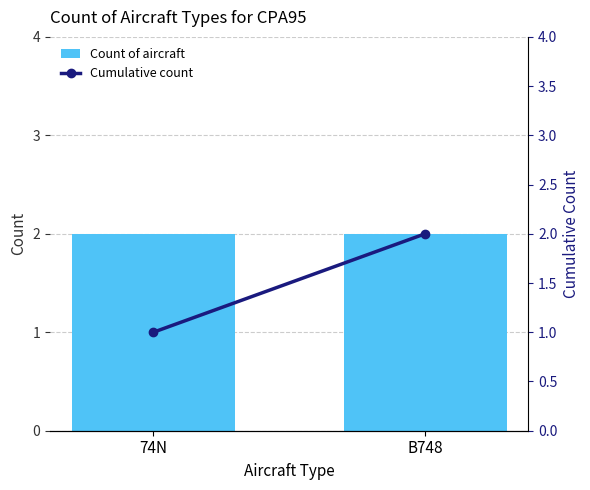

What is the average value of the Count of aircraft series?

2